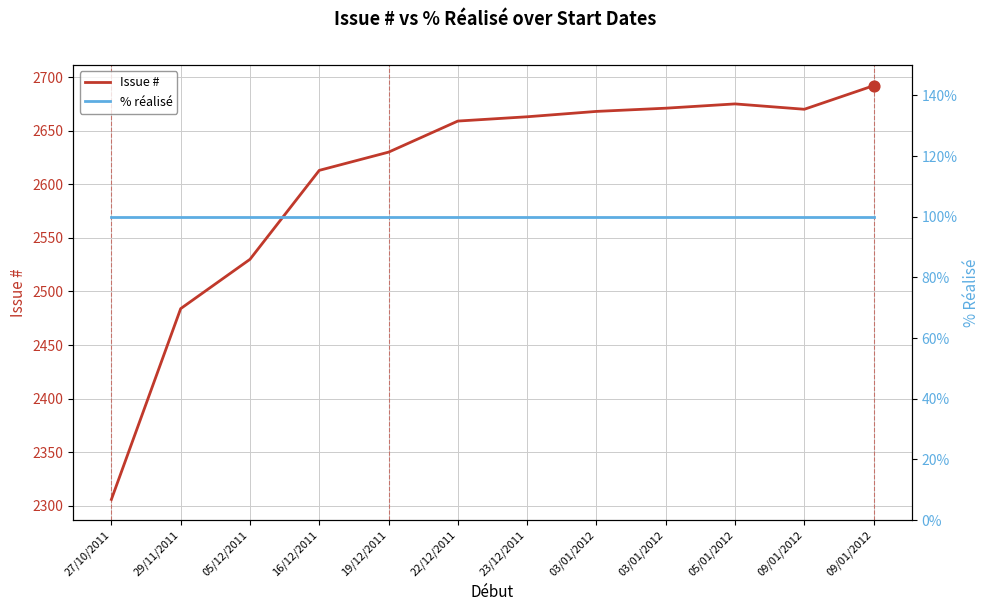

Is the value of % réalisé at 19/12/2011 greater than the value of Issue # at 23/12/2011?

No